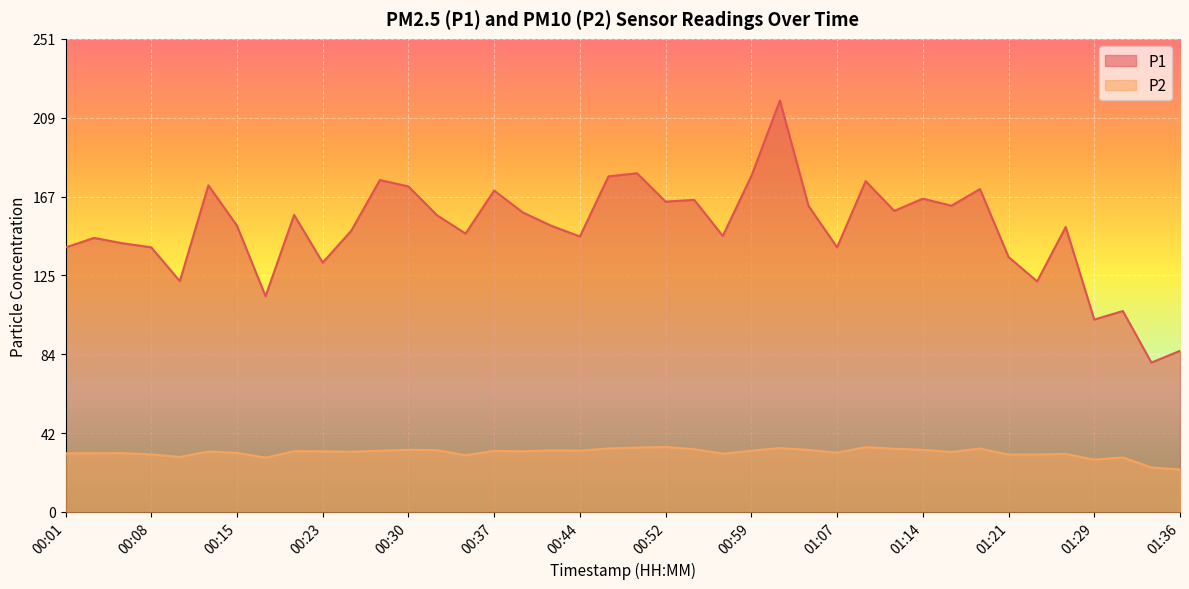

How many data points does each series have?

40